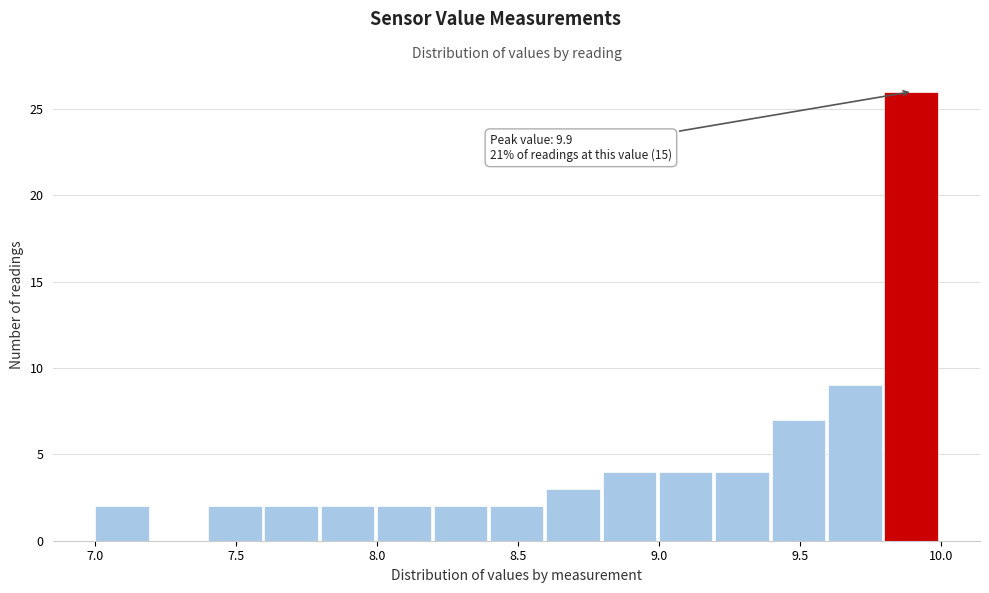

Which range on the x-axis has the tallest bar?

9.8 to 10.0